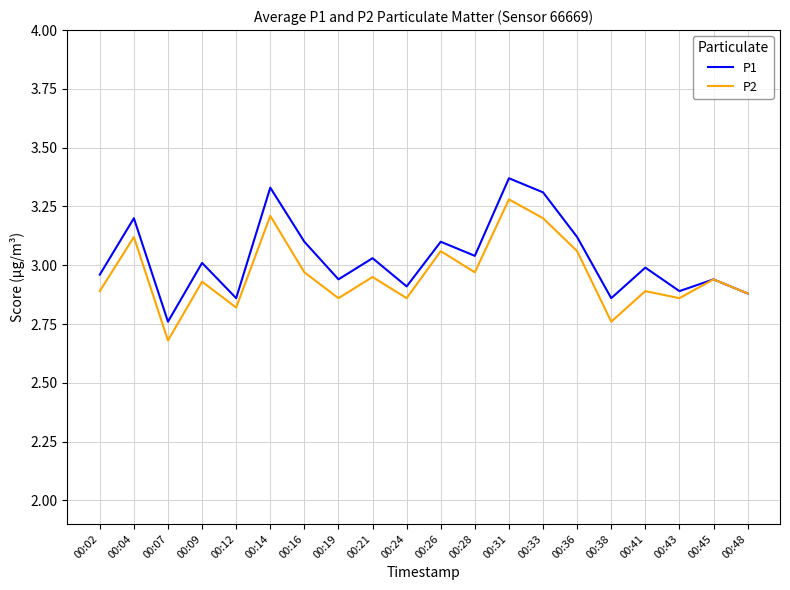

The P1 series shows 2.9 at 00:43. True or false?

True